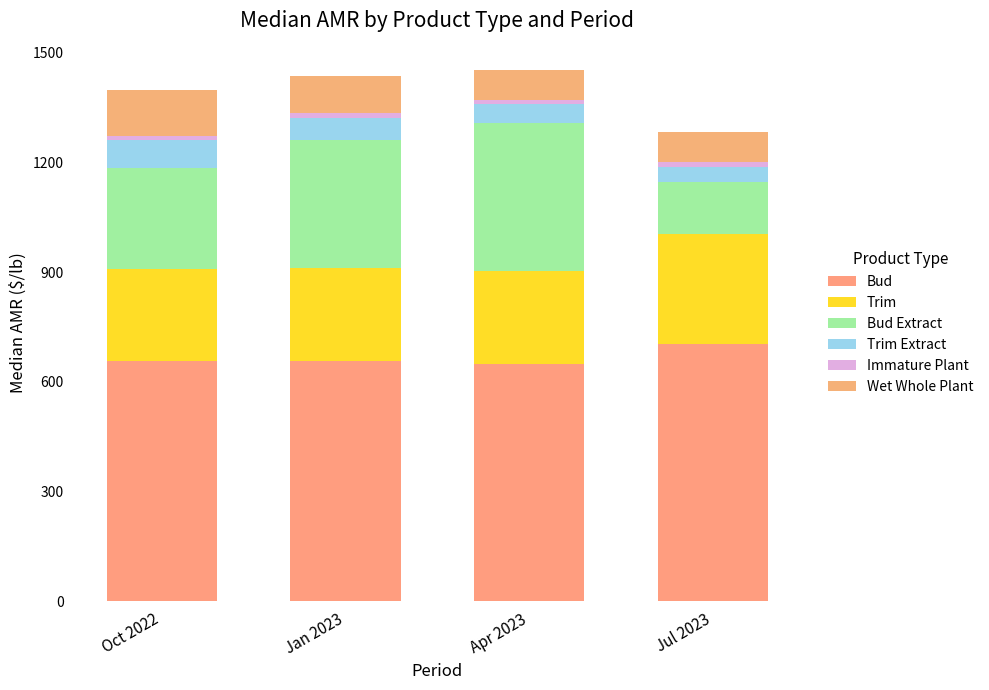

How many bars are there in total?

4